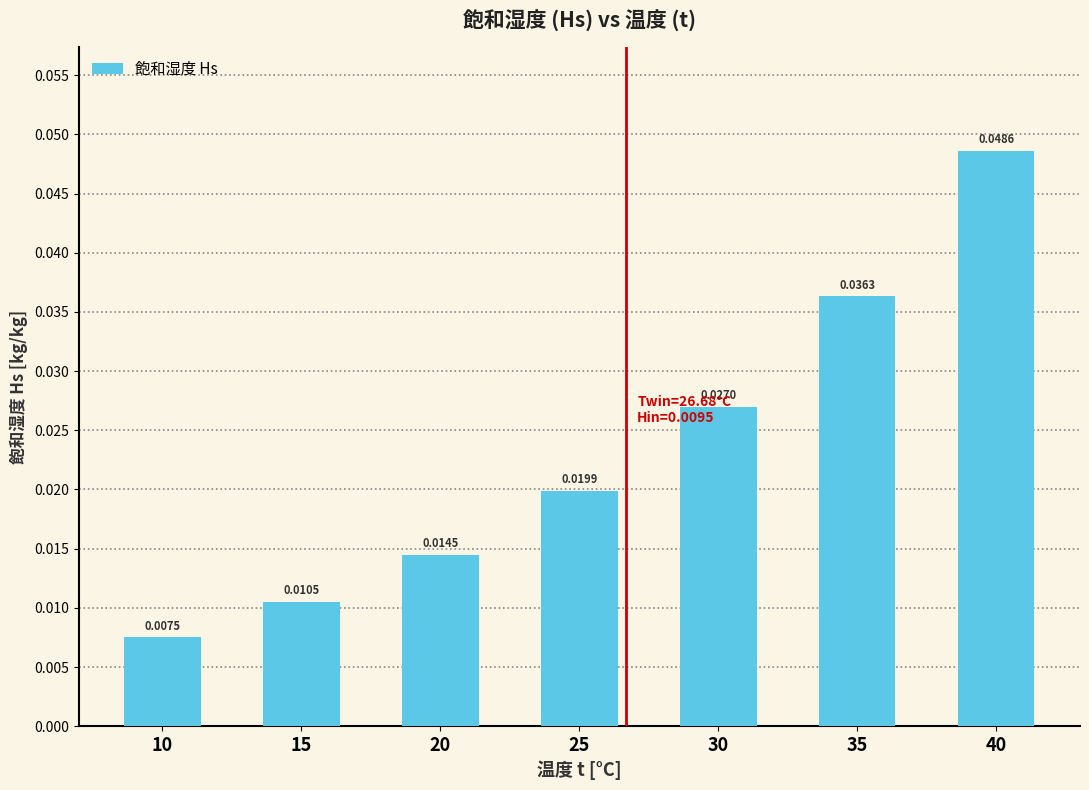

Rank the categories by value from highest to lowest.

40, 35, 30, 25, 20, 15, 10